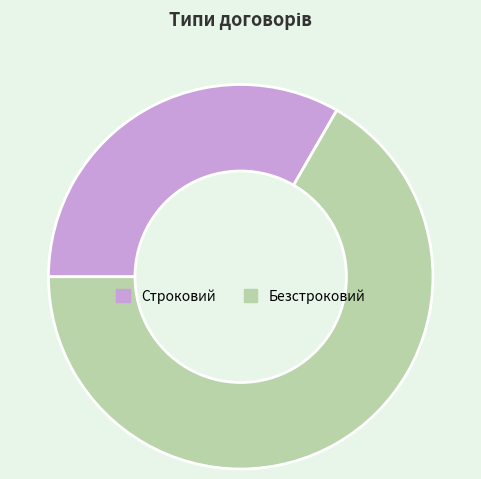

Is the sum of Строковий and Безстроковий greater than half?

Yes